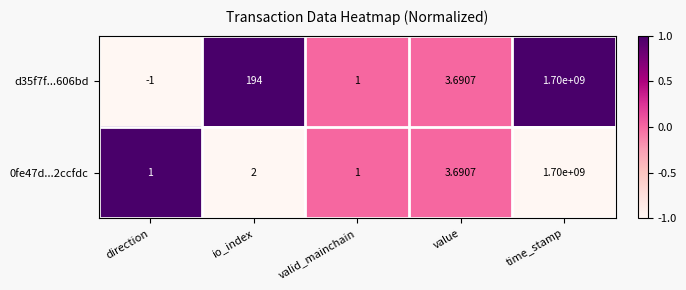

Which label corresponds to the smallest value in the chart?

direction